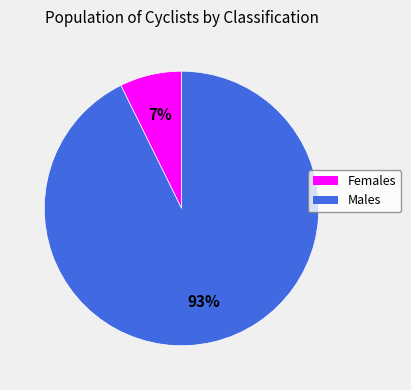

Is there any slice that represents more than half of the pie?

Yes